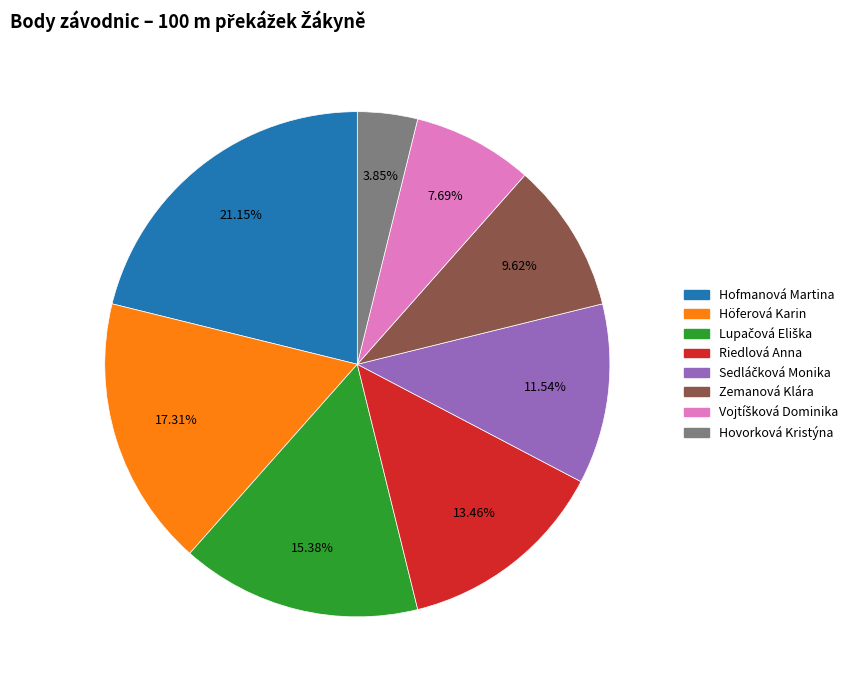

Is the sum of Höferová Karin and Hovorková Kristýna greater than half?

No